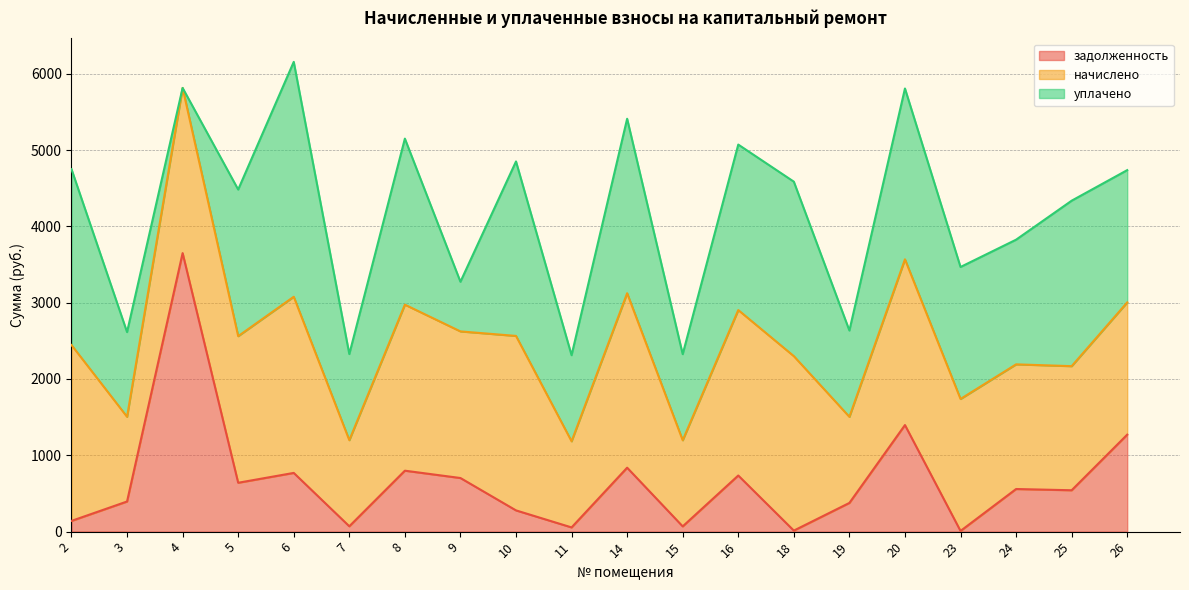

Reading left to right, transcribe all the data shown in this chart.

задолженность: 2=140.6	3=394.8	4=3649.2	5=640.3	6=769.4	7=70.1	8=798.5	9=702.4	10=278.3	11=55.2	14=837.7	15=68.8	16=735.3	18=13.4	19=376.1	20=1396.3	23=9.1	24=558.4	25=542.1	26=1270.7
начислено: 2=2304.4	3=1109.8	4=2164.3	5=1920.9	6=2308.1	7=1128.2	8=2175.3	9=1920.9	10=2285.9	11=1128.2	14=2285.9	15=1128.2	16=2167.9	18=2285.9	19=1128.2	20=2171.6	23=1729.2	24=1633.3	25=1626.0	26=1732.9
уплачено: 2=2304.4	3=1109.8	4=0.0	5=1920.9	6=3077.4	7=1128.2	8=2175.3	9=650.5	10=2285.9	11=1128.2	14=2285.9	15=1128.2	16=2167.9	18=2285.9	19=1130.7	20=2238.0	23=1729.2	24=1633.3	25=2168.0	26=1732.9